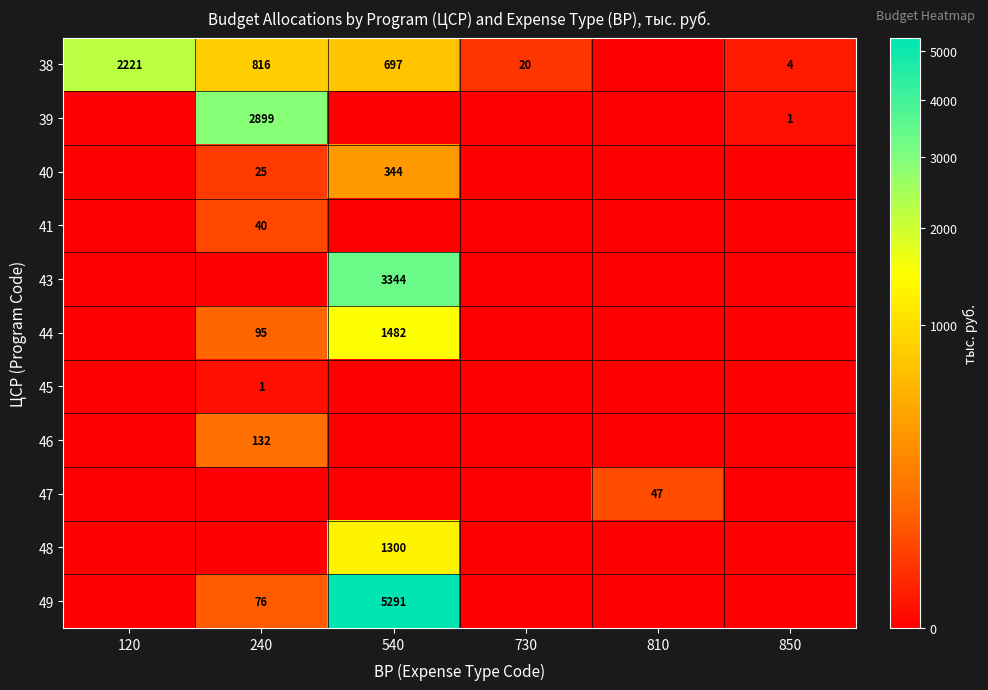

Which has a higher value, 730 or 850?

730